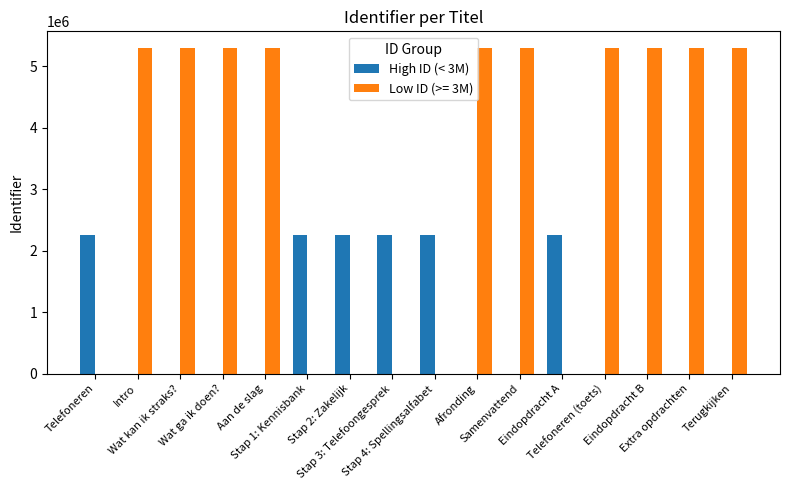

What is the maximum value shown in the chart?

5306019